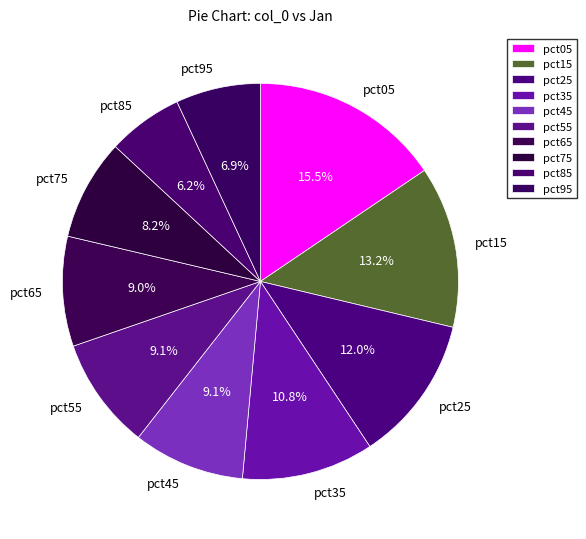

How many slices are in this pie chart?

10